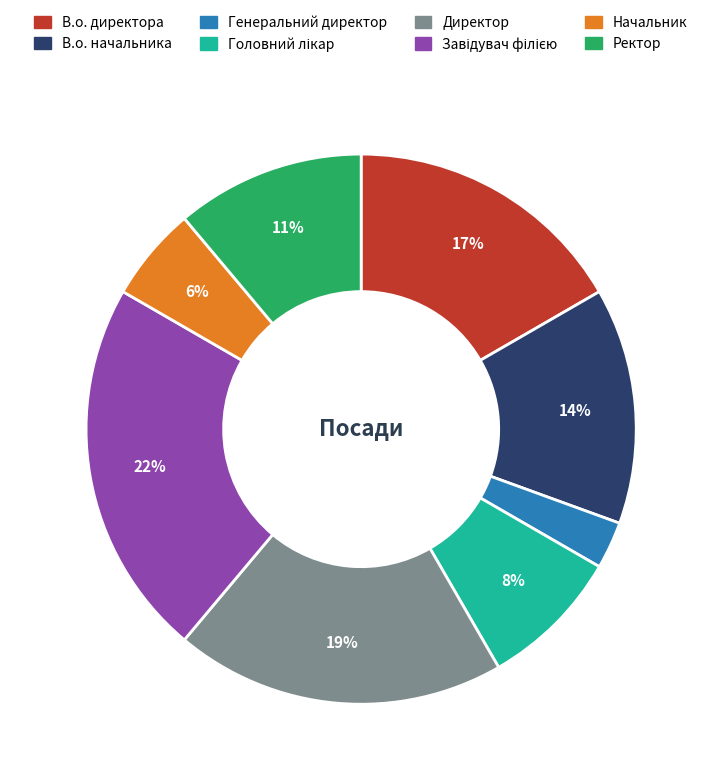

To the nearest percent, what is the average slice percentage?

12%